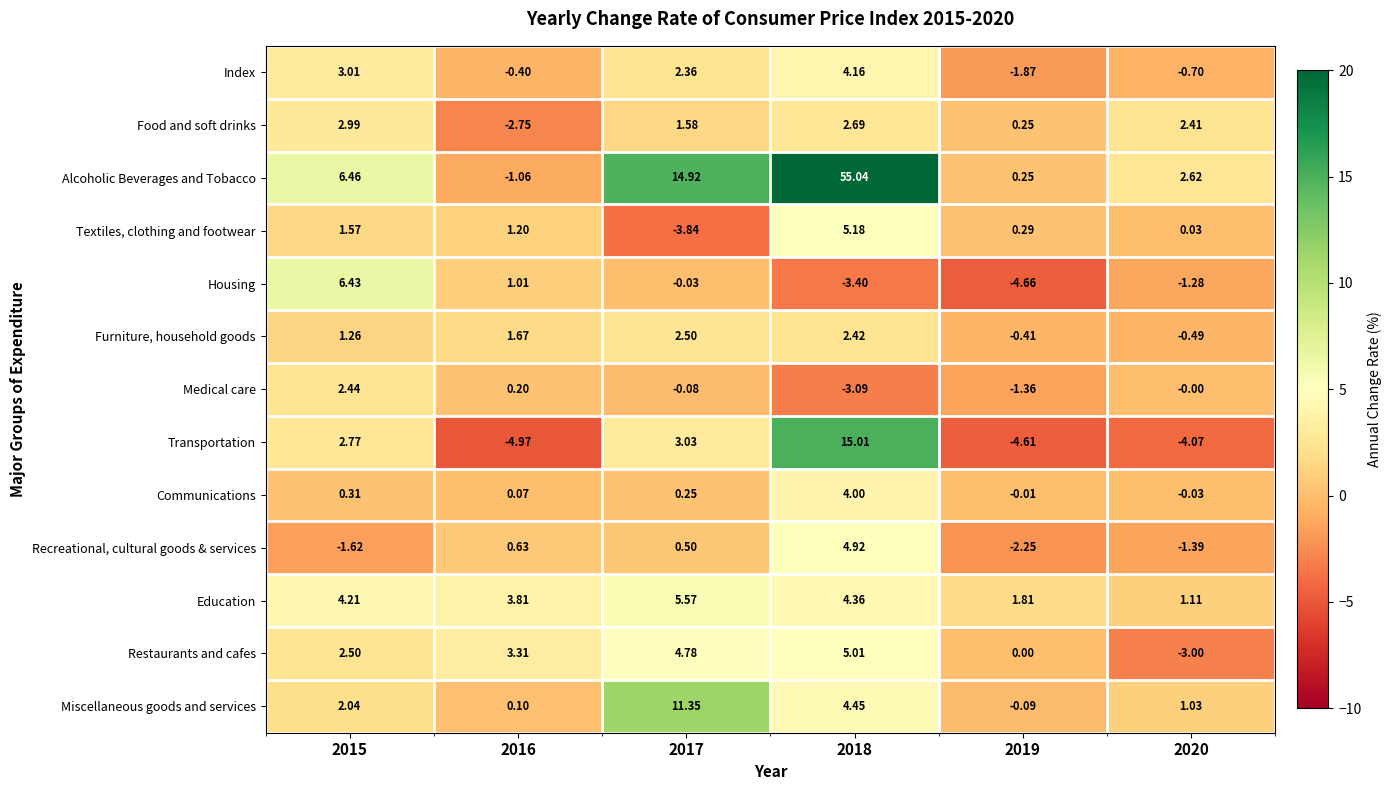

Which series changed the most between 2015 and 2018?

Alcoholic Beverages and Tobacco